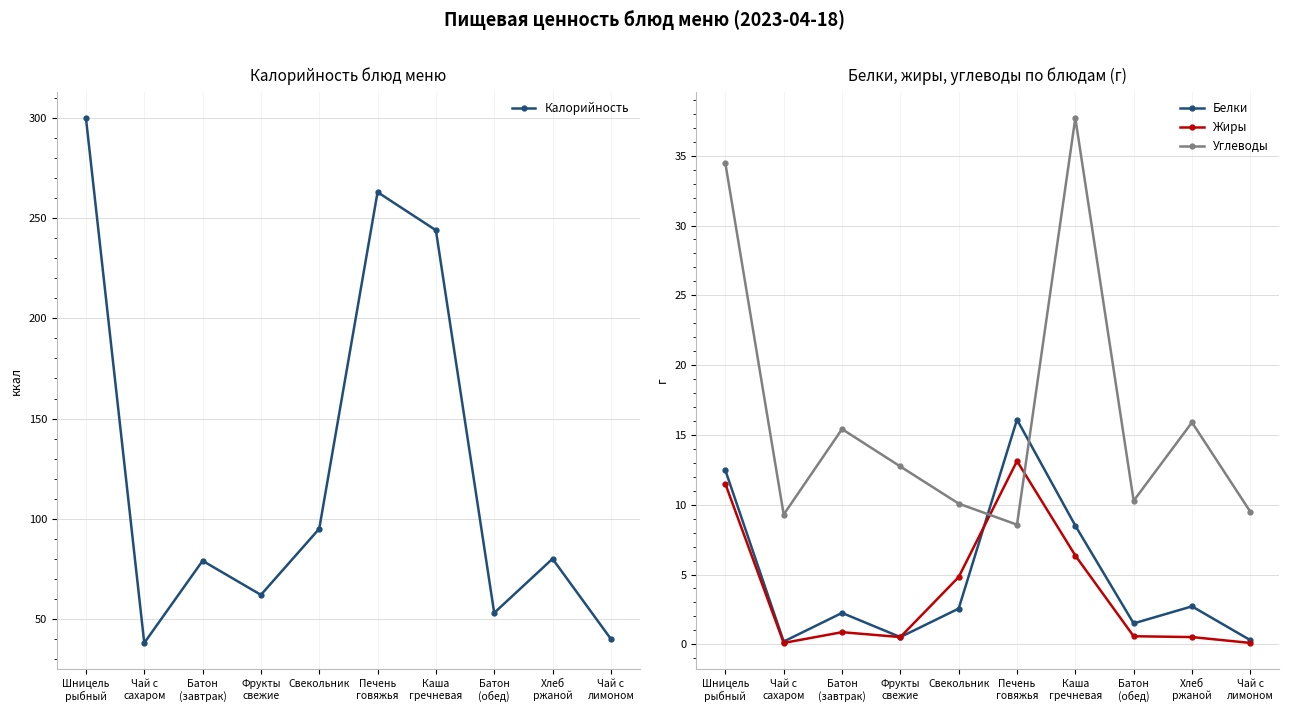

At which label does Углеводы reach its peak?

Каша
гречневая